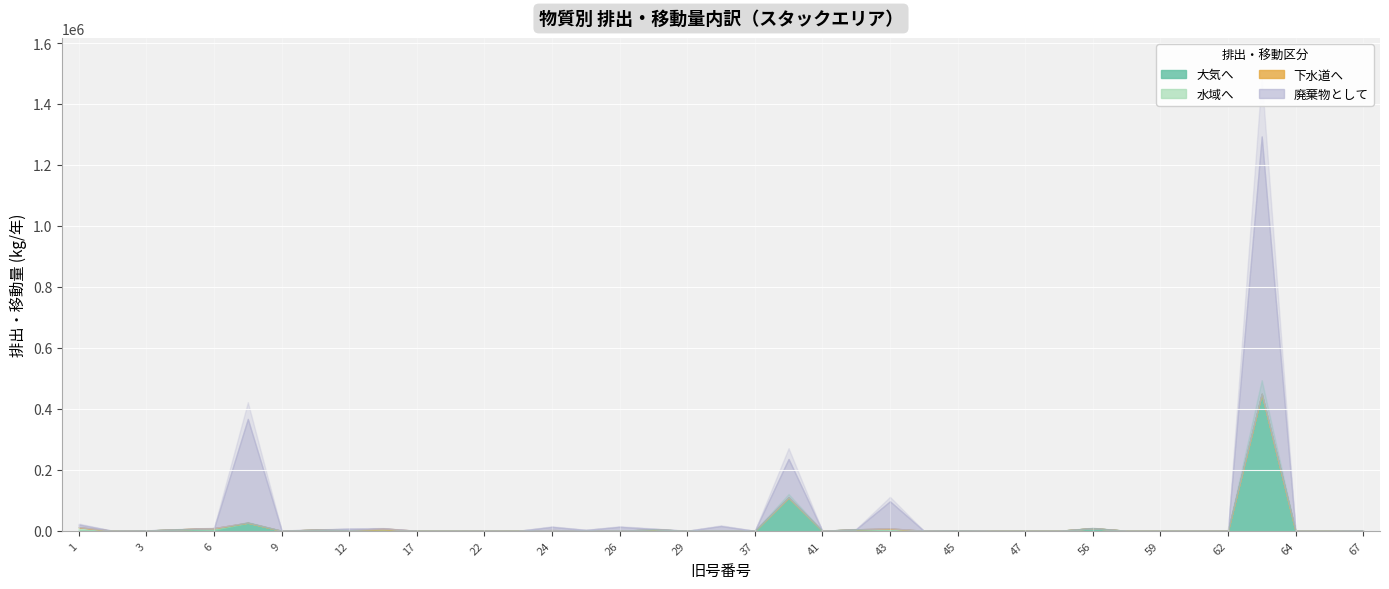

The value of 廃棄物として at 22 is 78.0. True or false?

True